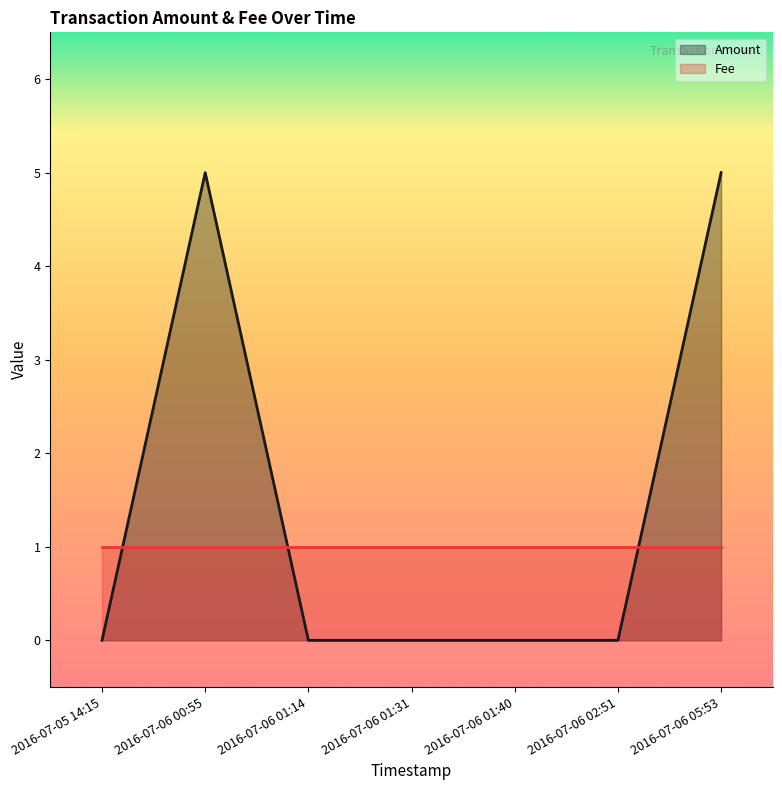

Reading left to right, list all the values displayed in this chart.

0	5	0	0	0	0	5